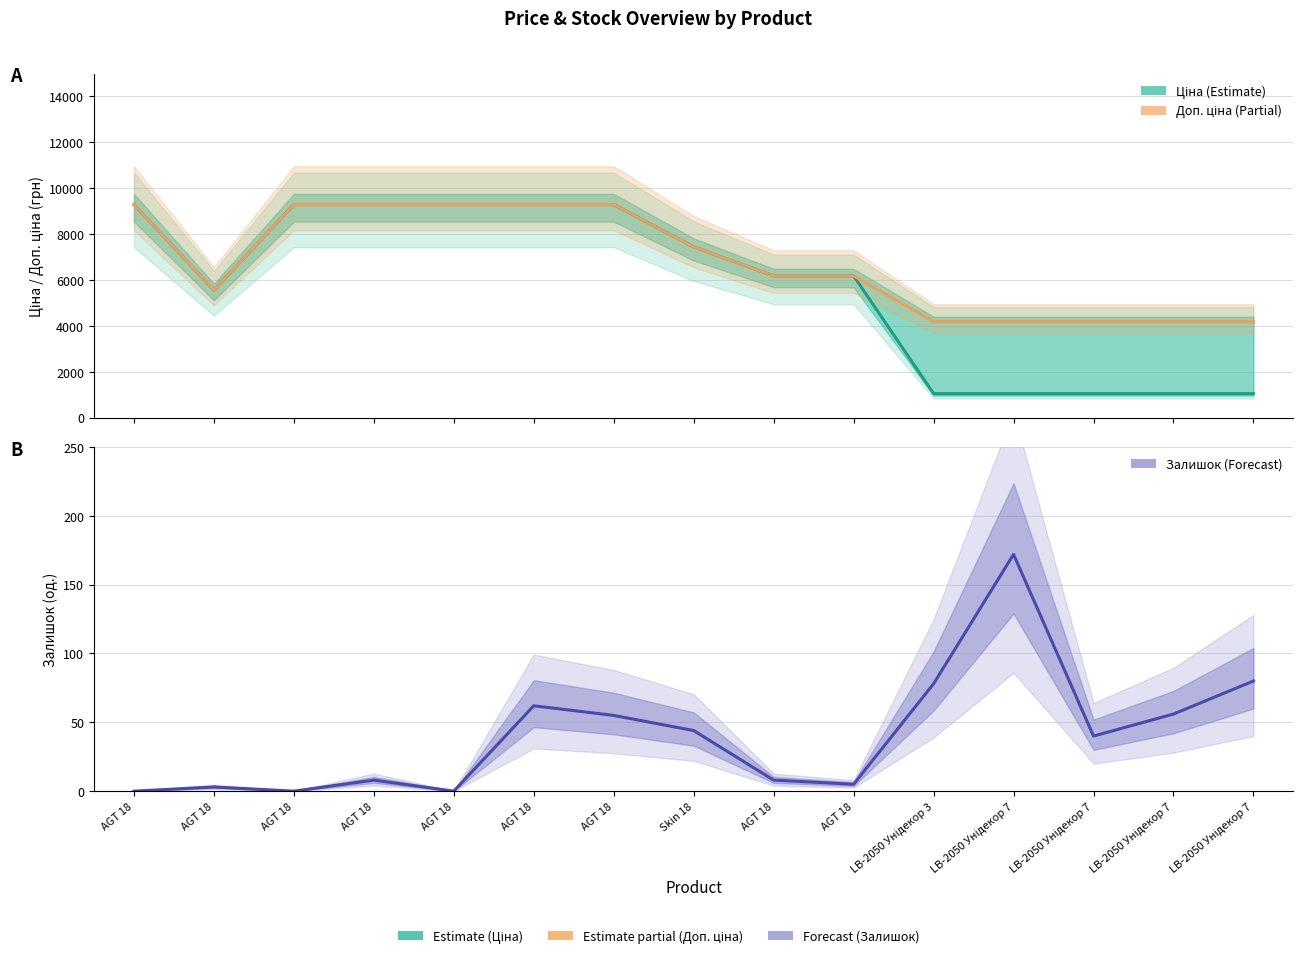

How many data points in Доп. ціна (Partial) are above 6182?

9